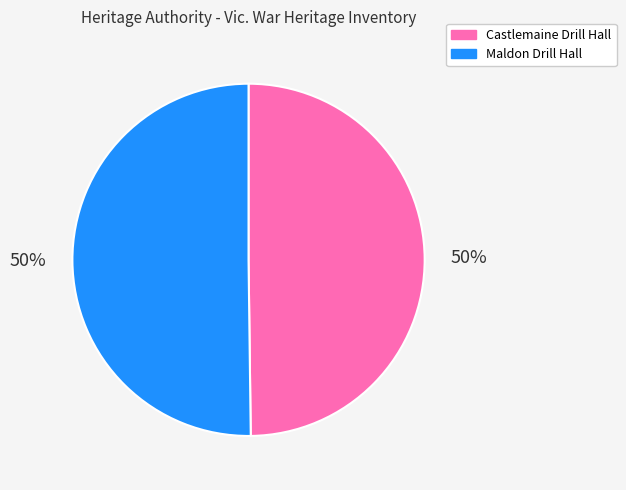

Is it true that Maldon Drill Hall is 61% of the pie?

False